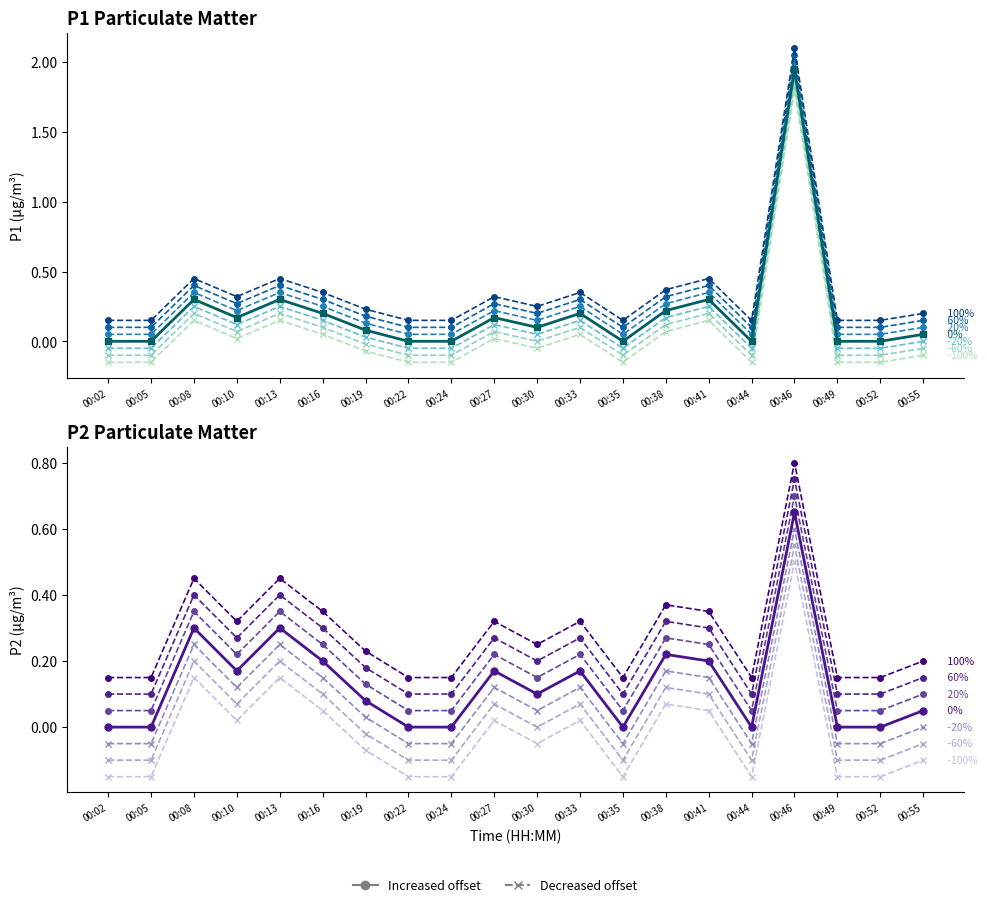

Rank the series at 00:22 from highest to lowest value.

P1, P2